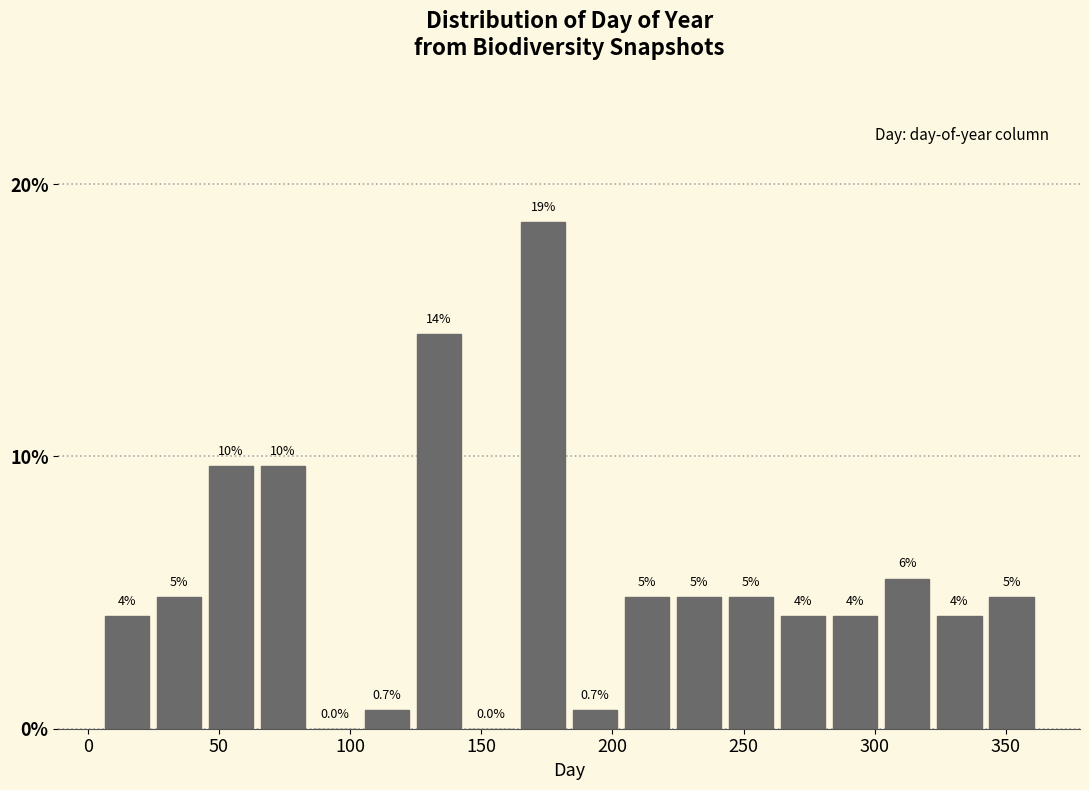

Around what value on the x-axis is the tallest bar? Give the approximate position of its centre, as read against the axis.

175